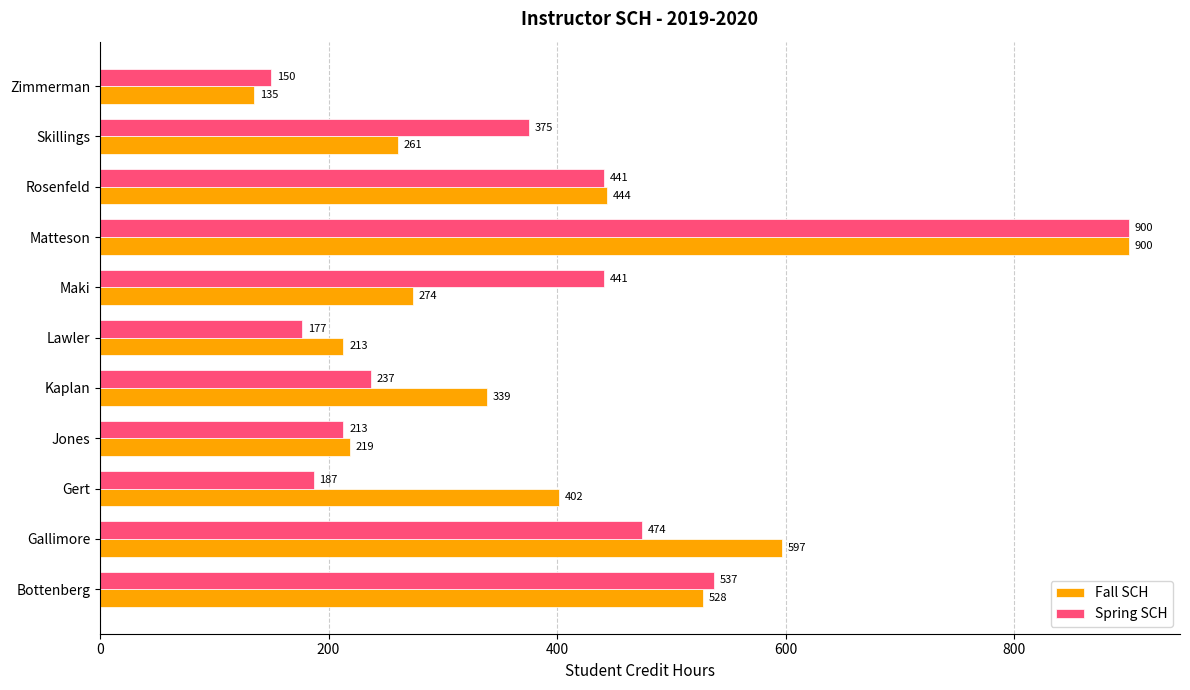

What is the total value across all series at Zimmerman?

285